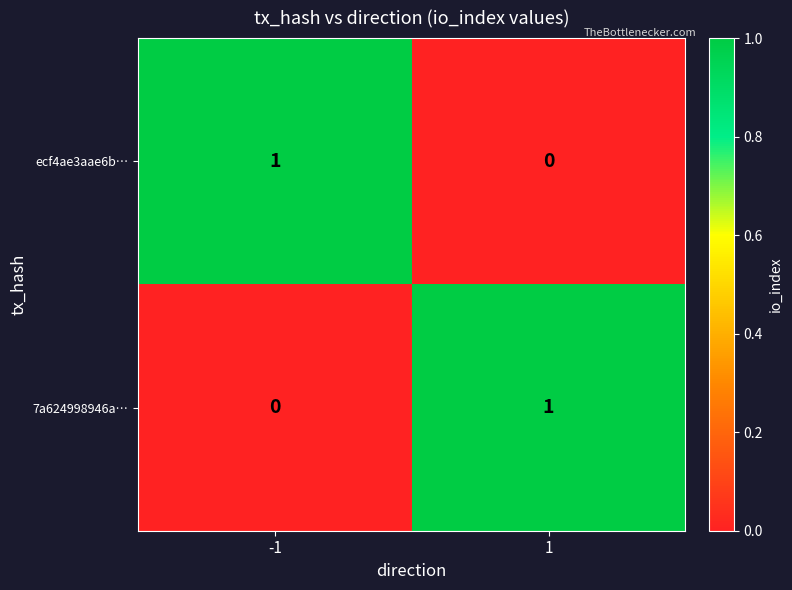

Reading right to left, extract all data points from this chart.

ecf4ae3aae6b…: 1=0	-1=1
7a624998946a…: 1=1	-1=0